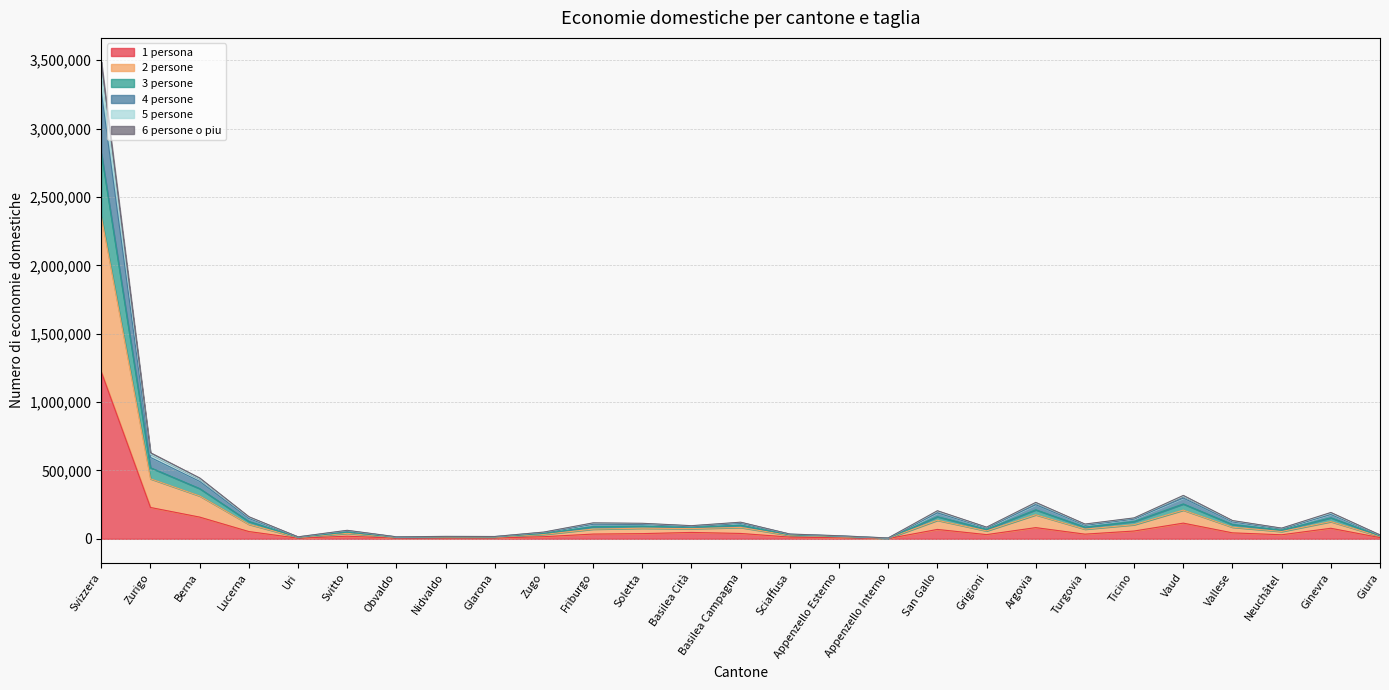

At which category is the sum across all series the highest?

Svizzera